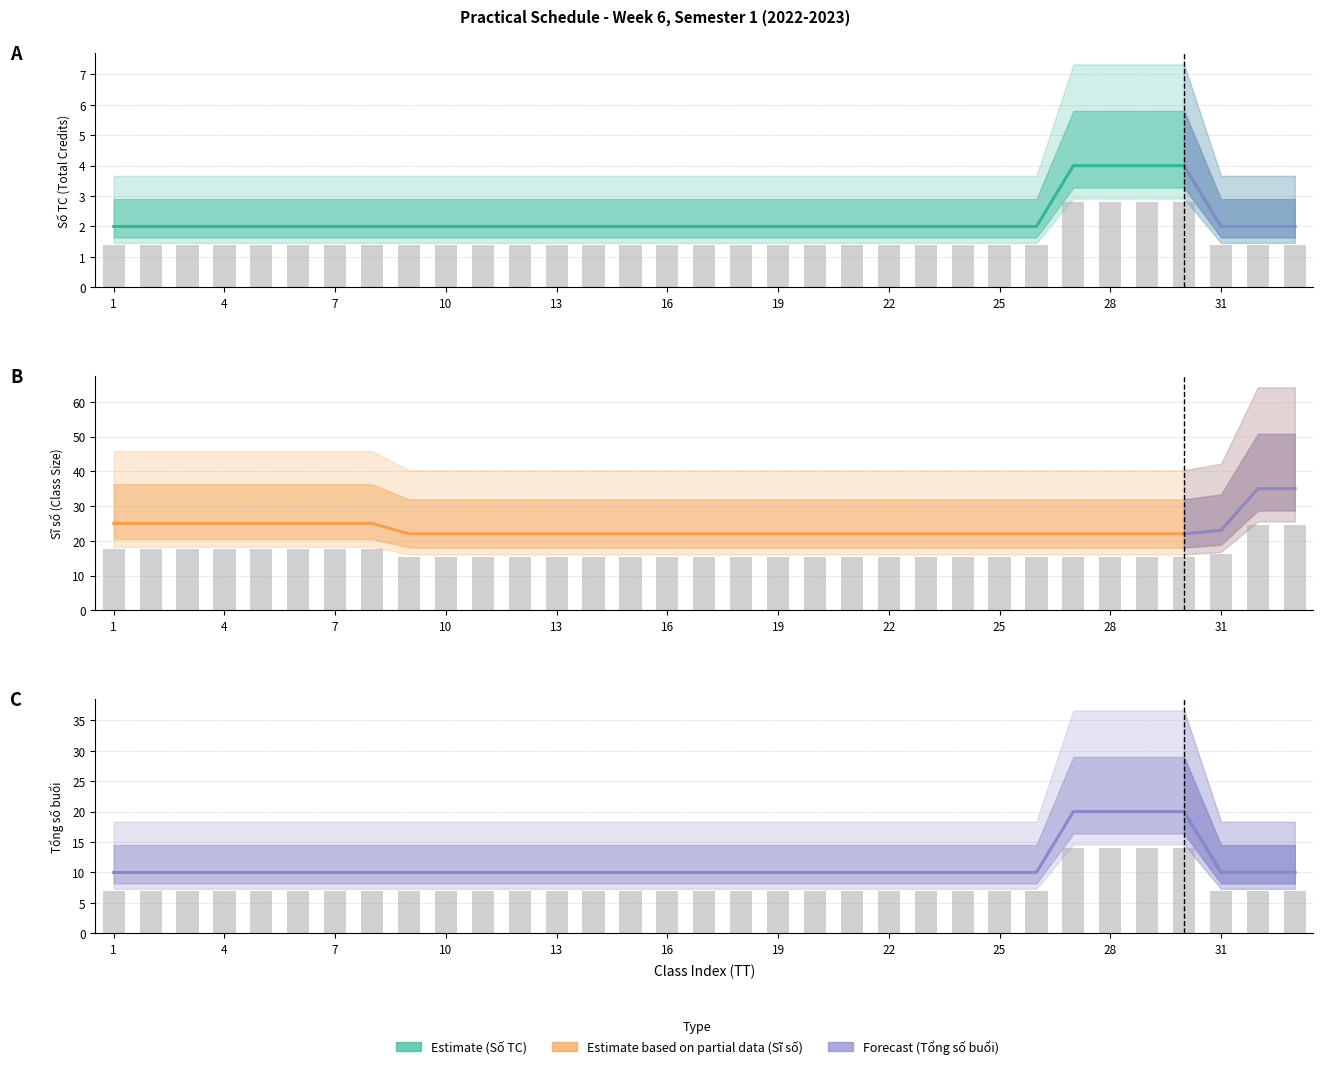

Which label corresponds to the smallest value in the chart?

1